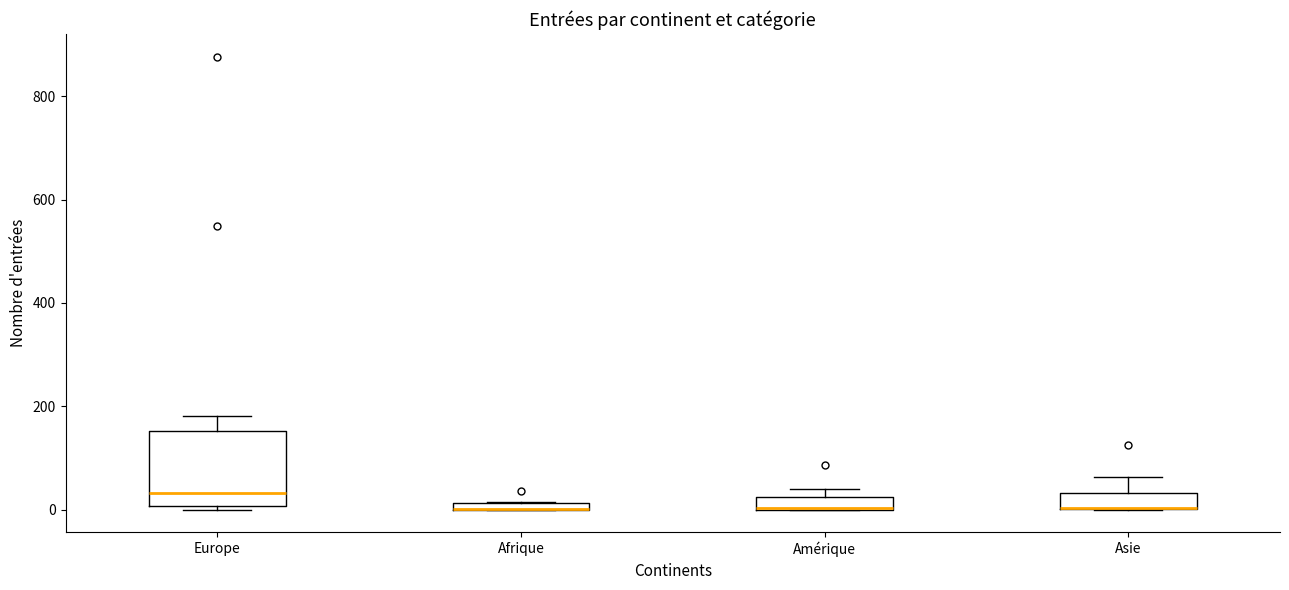

Where does the median line of the box for Europe sit on the y-axis? The values are not printed on the chart, so give them approximately, as read against the axis.

40